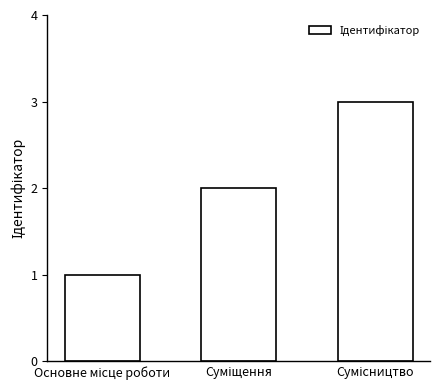

What is the maximum value shown in the chart?

3